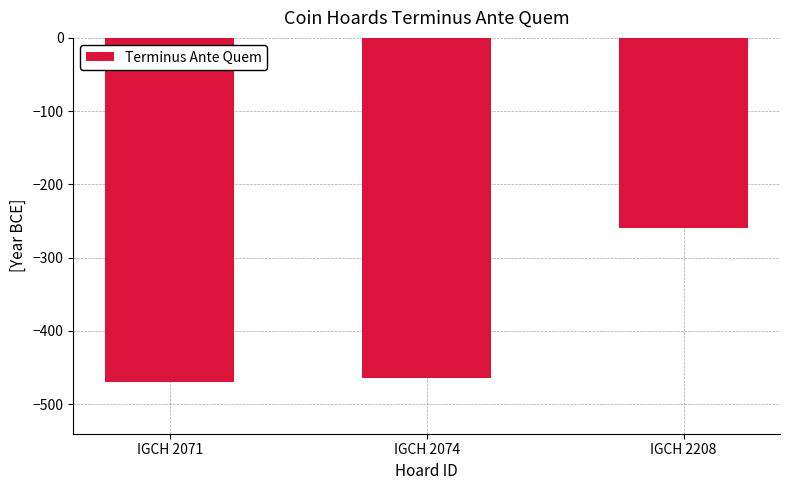

Which category has the lowest value across all series?

IGCH 2071